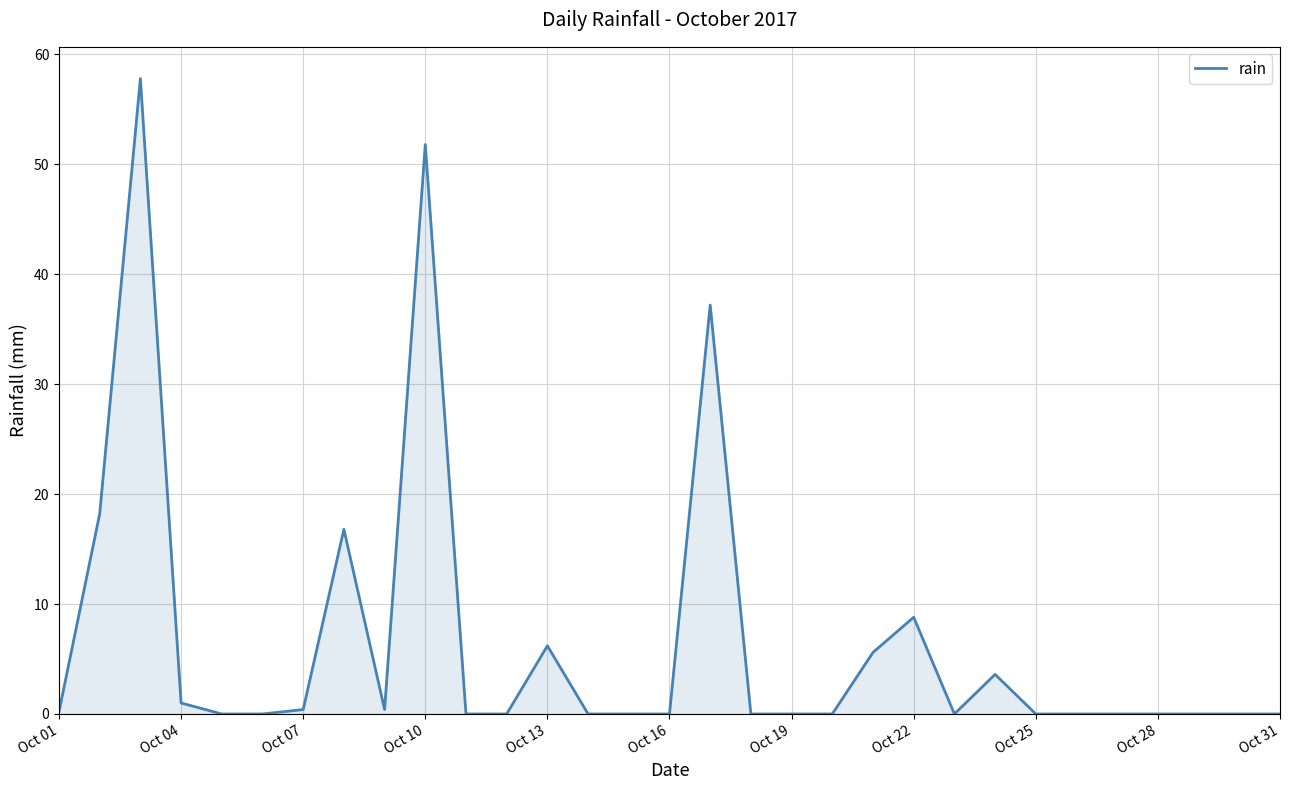

Does the chart have visible grid lines?

Yes